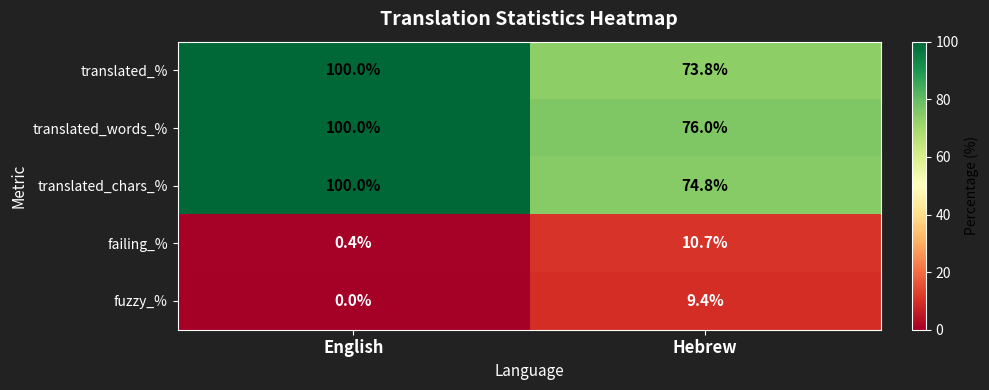

True or false: failing_% has a value of 10.7 at Hebrew.

True